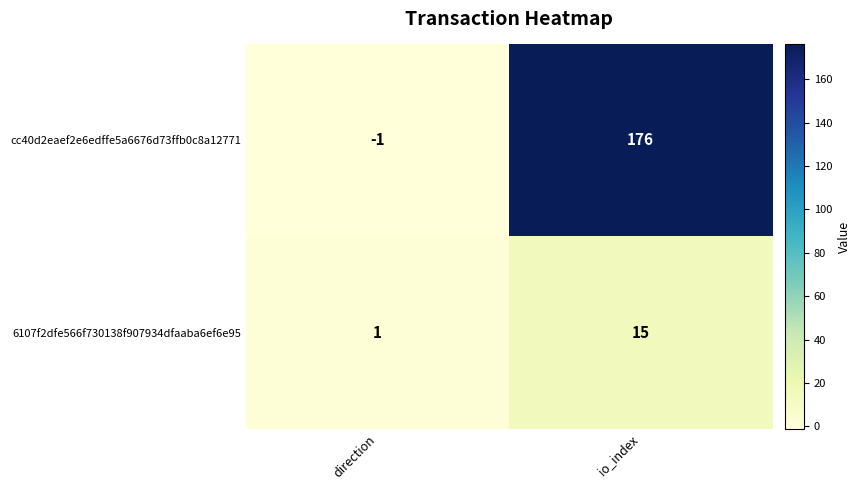

Which label corresponds to the smallest value in the chart?

direction